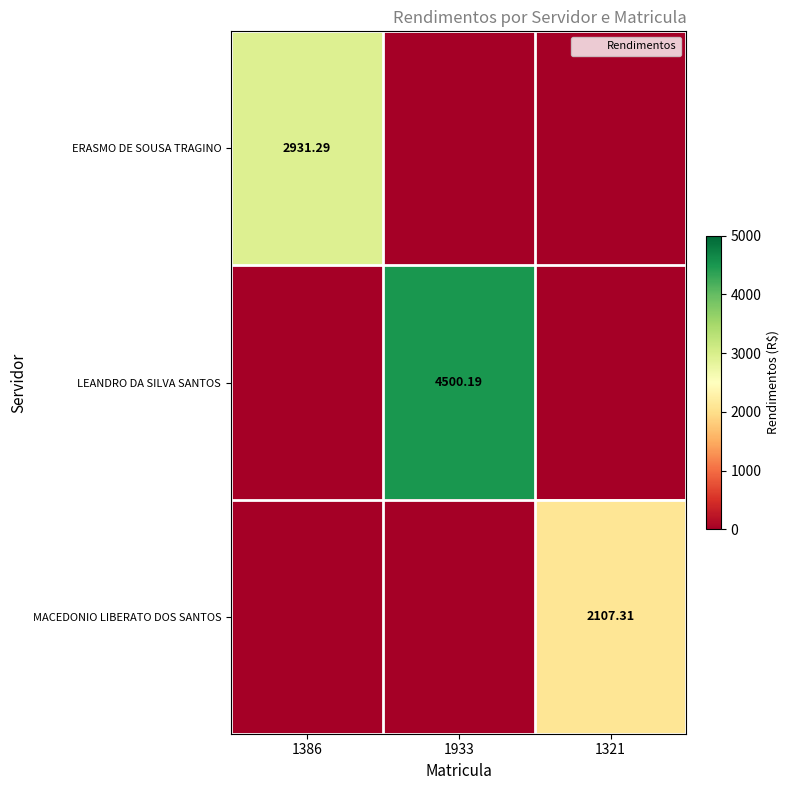

What is the sum of all MACEDONIO LIBERATO DOS SANTOS values?

2107.3